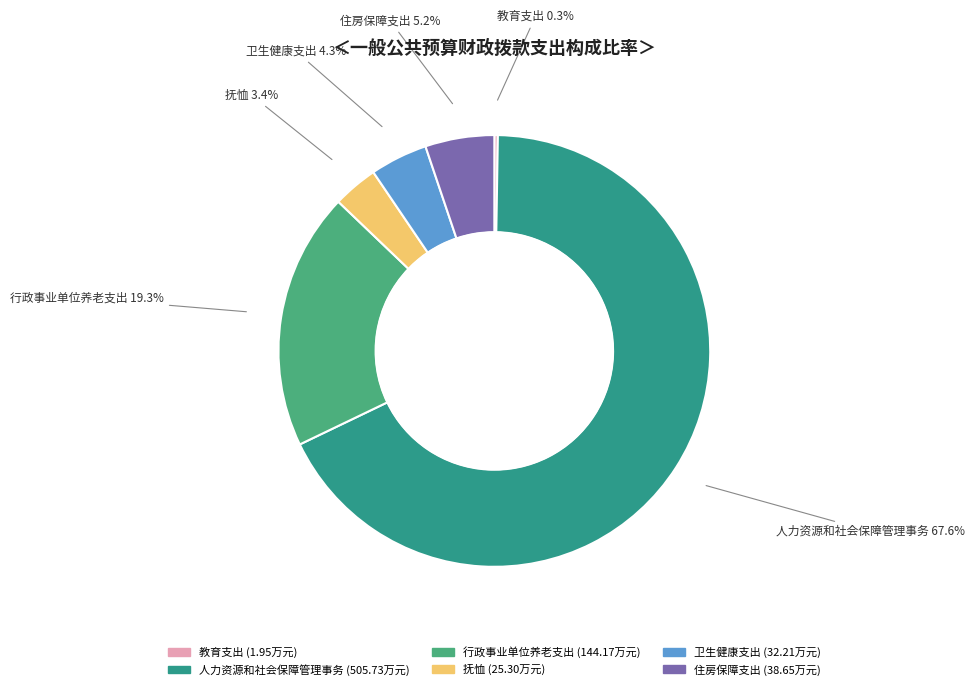

Does any single category account for the majority?

Yes